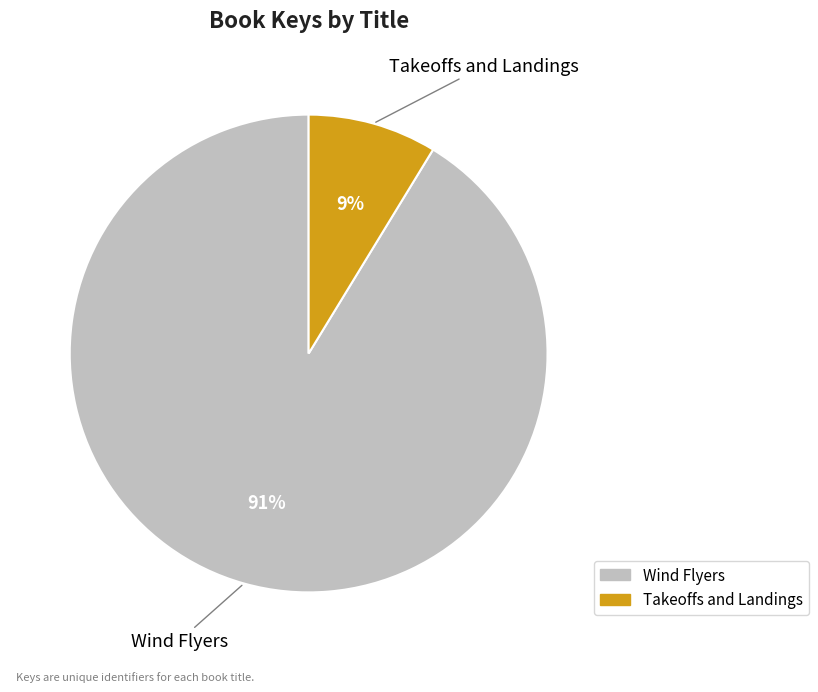

What percentage is the Takeoffs and Landings slice, to the nearest percent?

9%